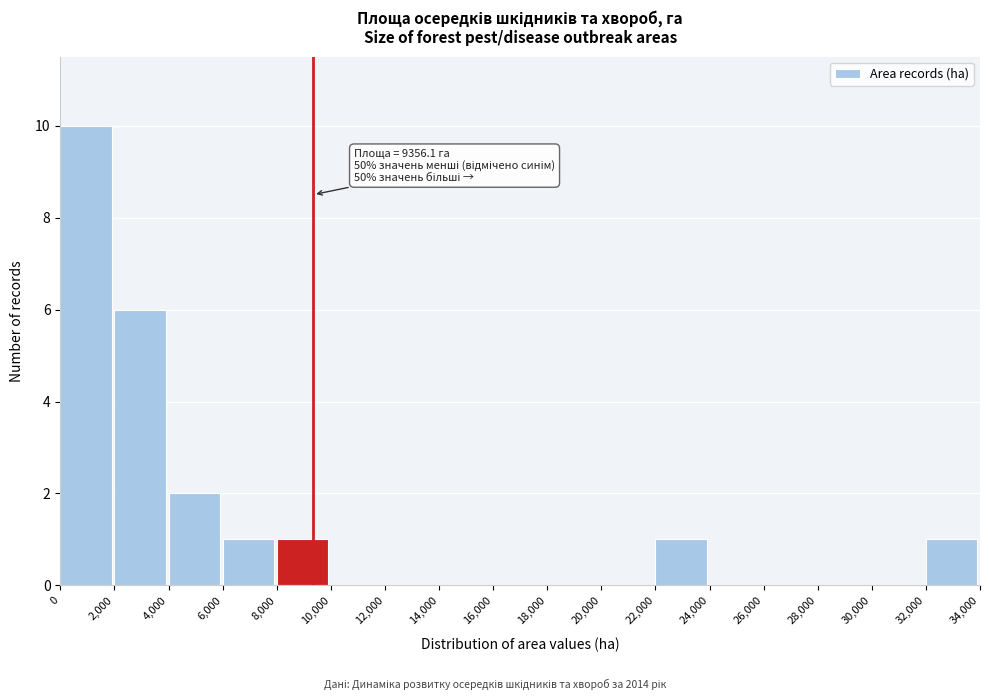

Which range on the x-axis has the tallest bar?

0 to 2,000